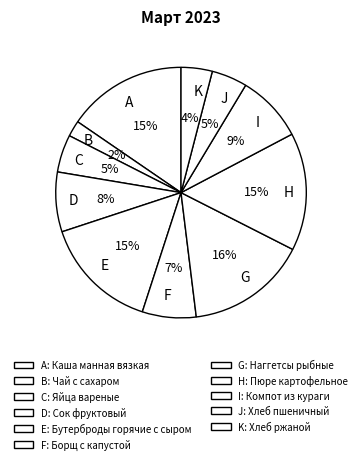

Approximately how many times larger is the value at E compared to I?

1.7